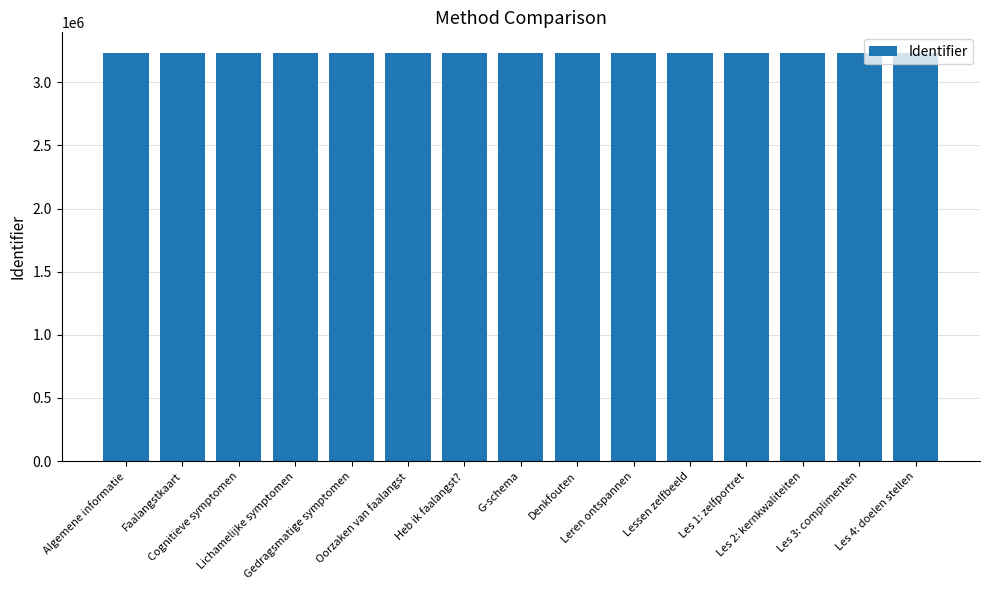

What is the label of the 3rd bar from the right?

Les 2: kernkwaliteiten